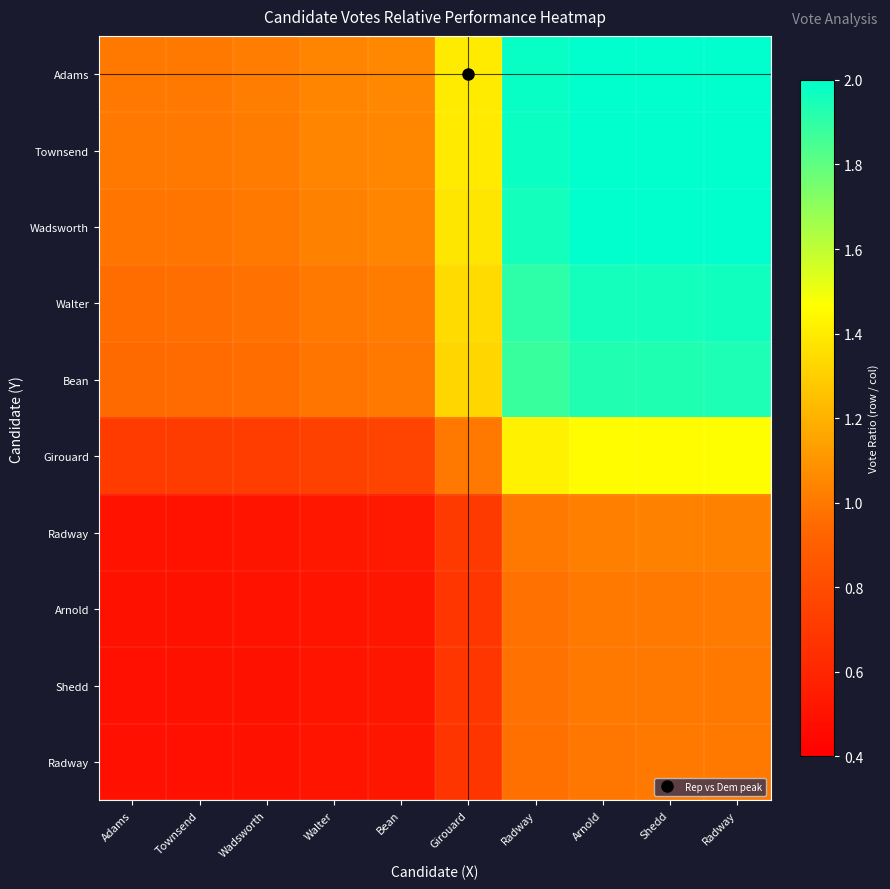

How many distinct data groups are displayed?

10